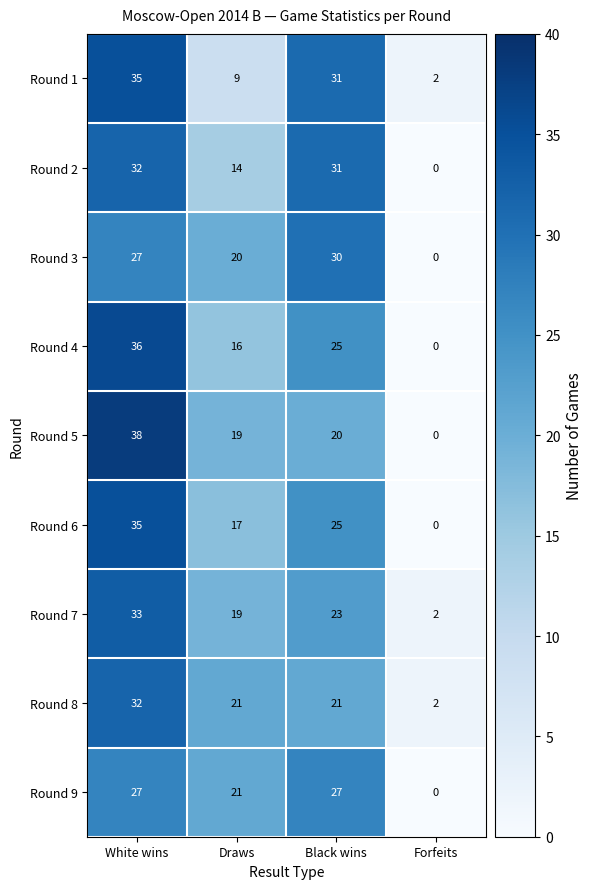

What is the difference between the Round 1 values at Forfeits and Black wins?

29